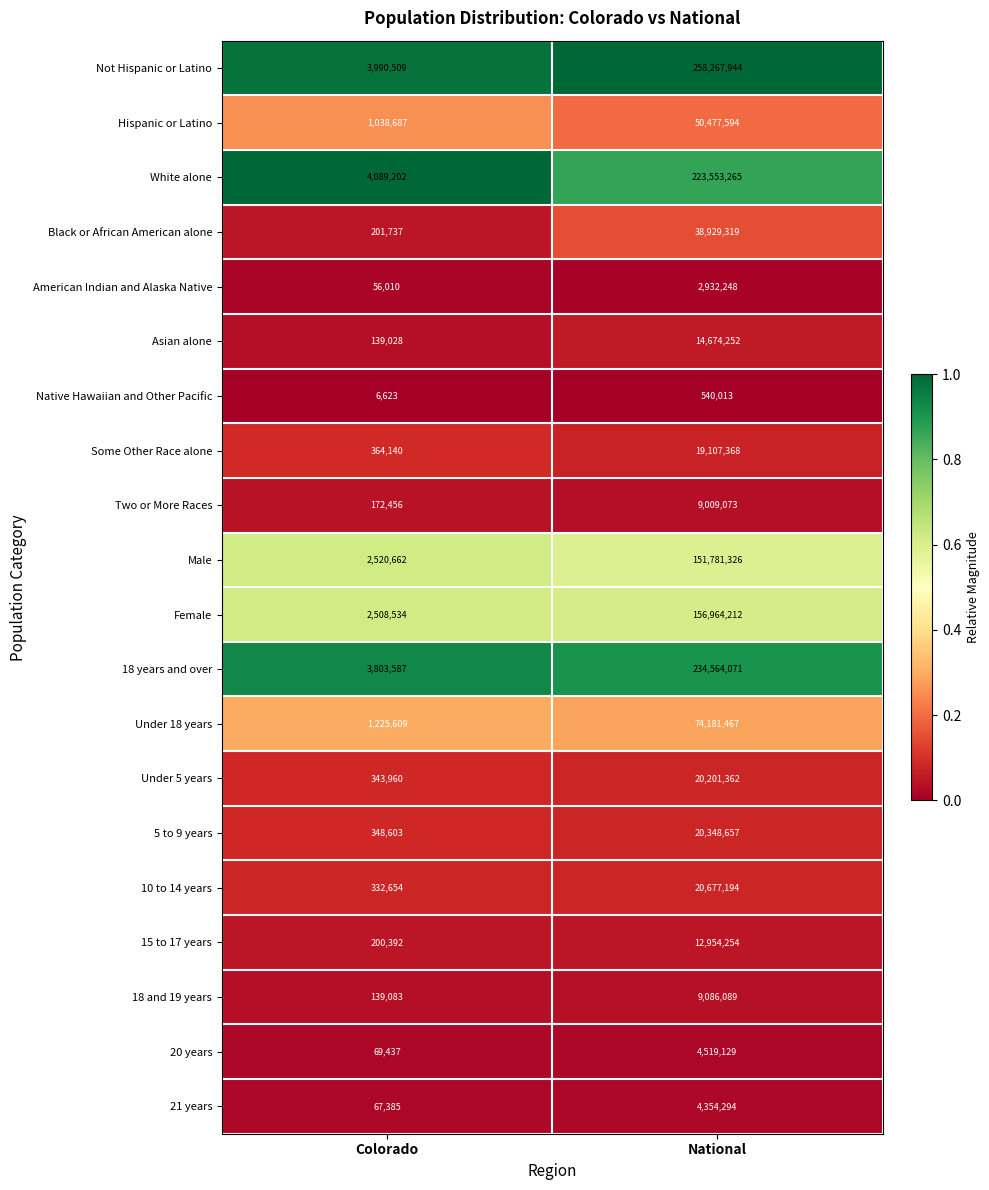

What is the greatest value displayed?

258267944